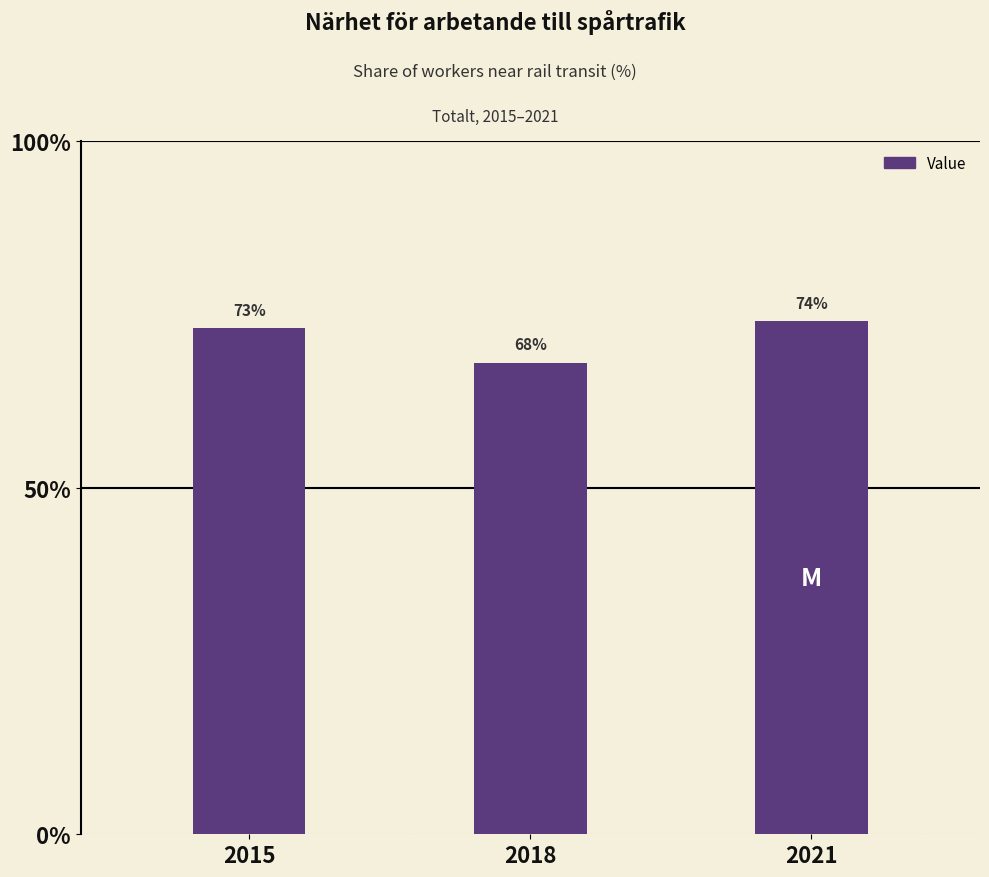

How many values are below 73?

1